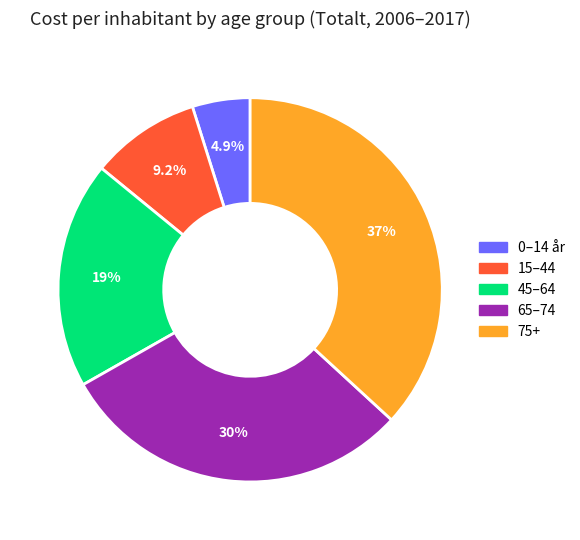

Count the number of slices in the pie.

5